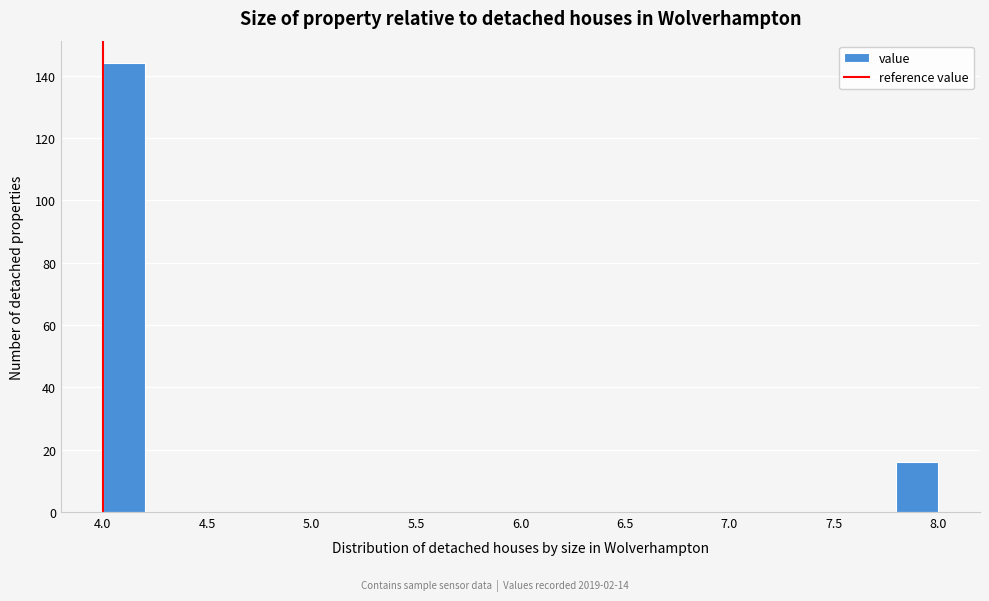

Which range on the x-axis has the tallest bar?

4.0 to 4.2